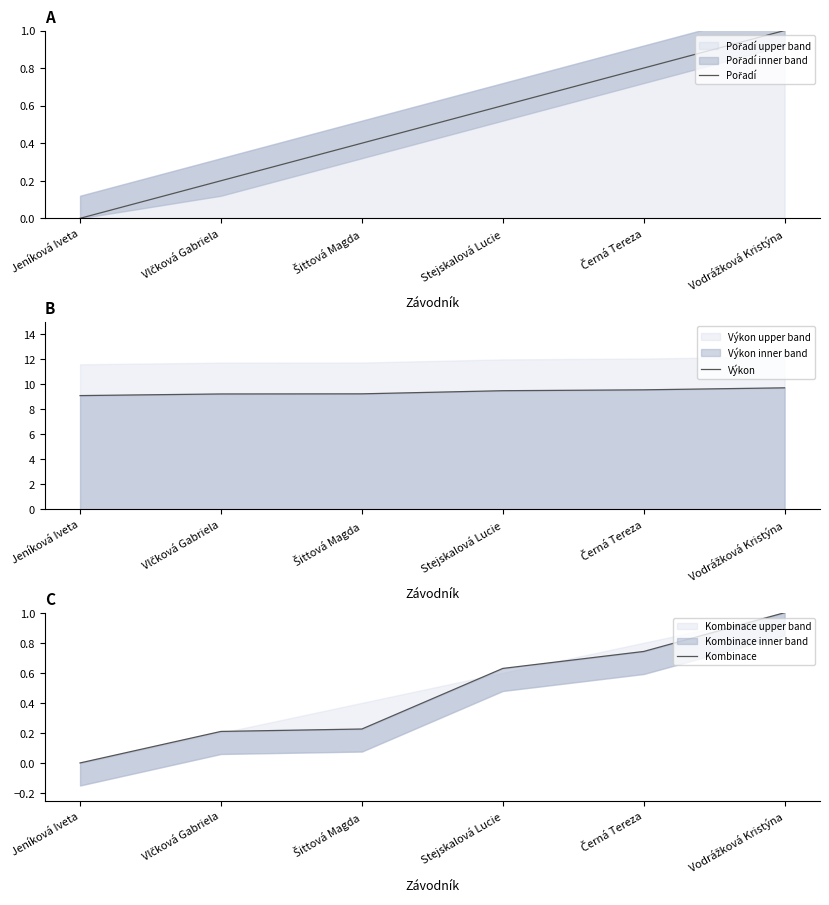

What is the sum of the Výkon values at Stejskalová Lucie and Černá Tereza?

19.0